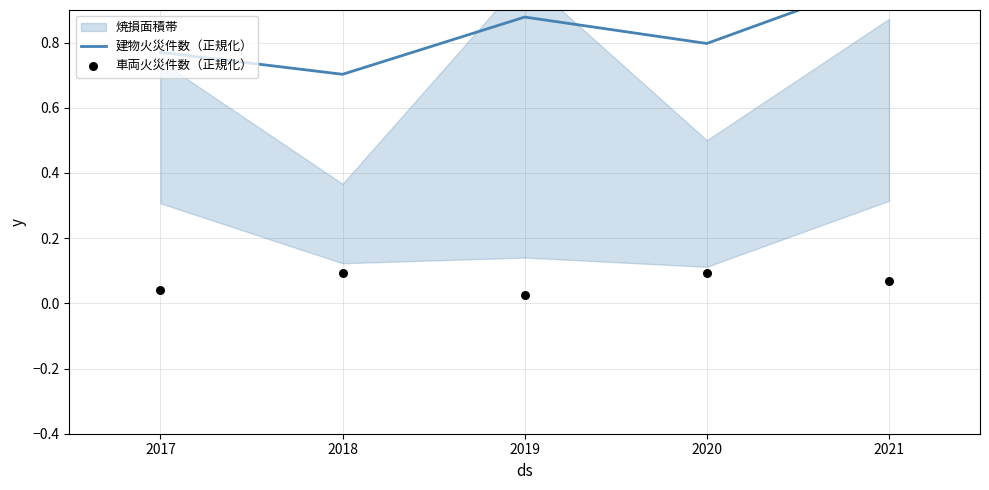

Is the value of 車両火災件数（正規化） at 2019 greater than the value of 建物火災件数（正規化） at 2020?

No